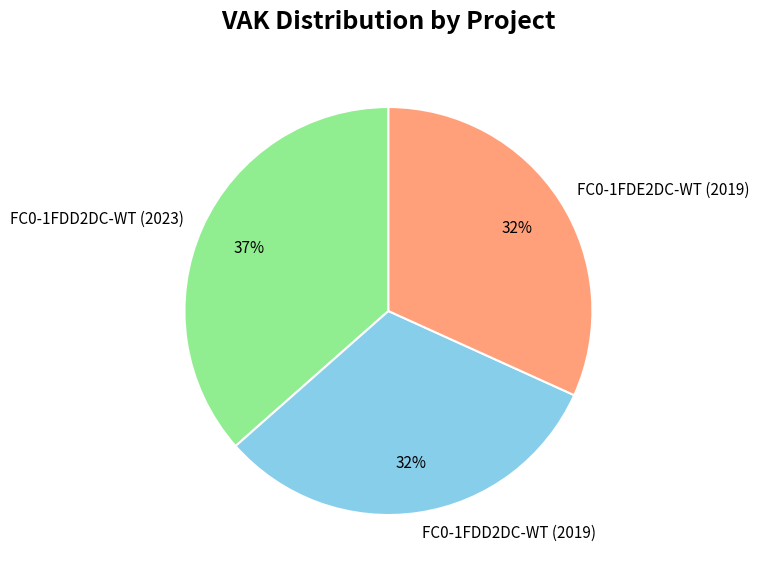

What percentage is the FC0-1FDD2DC-WT (2019) slice, to the nearest percent?

32%